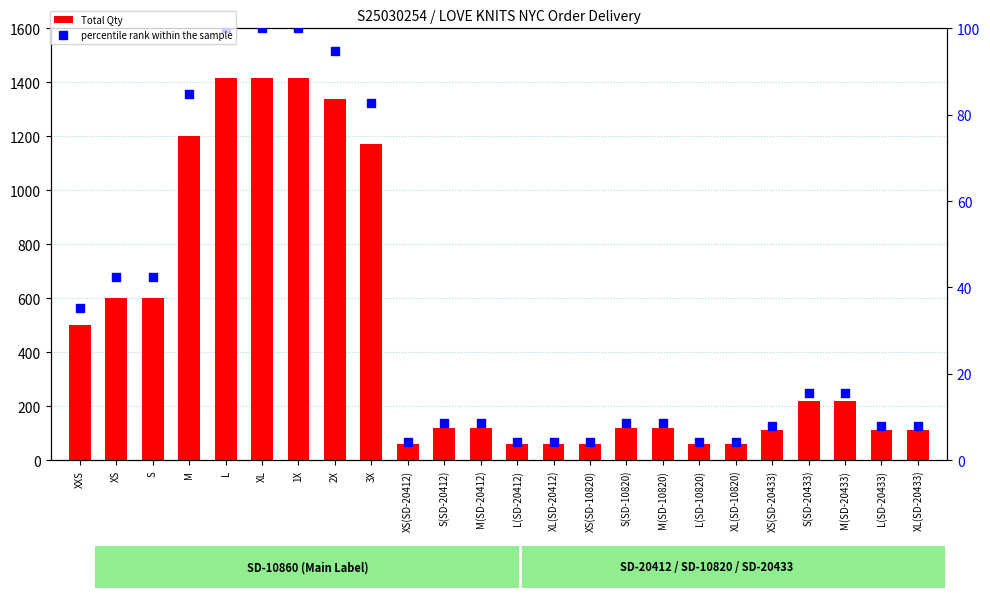

At how many categories does at least one series exceed 34?

24